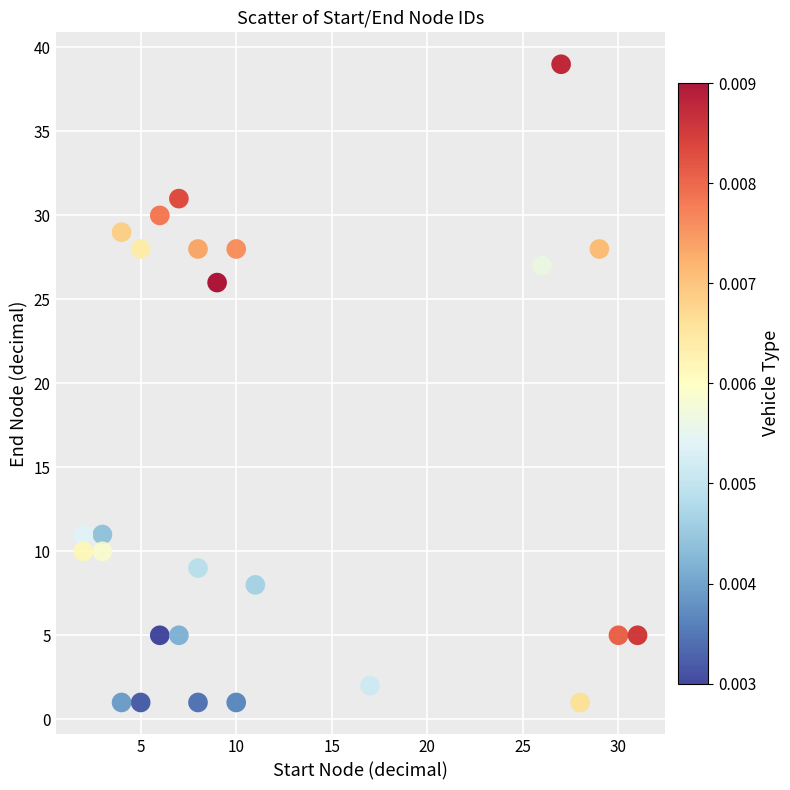

What is the range of Y values (max minus min)?

38